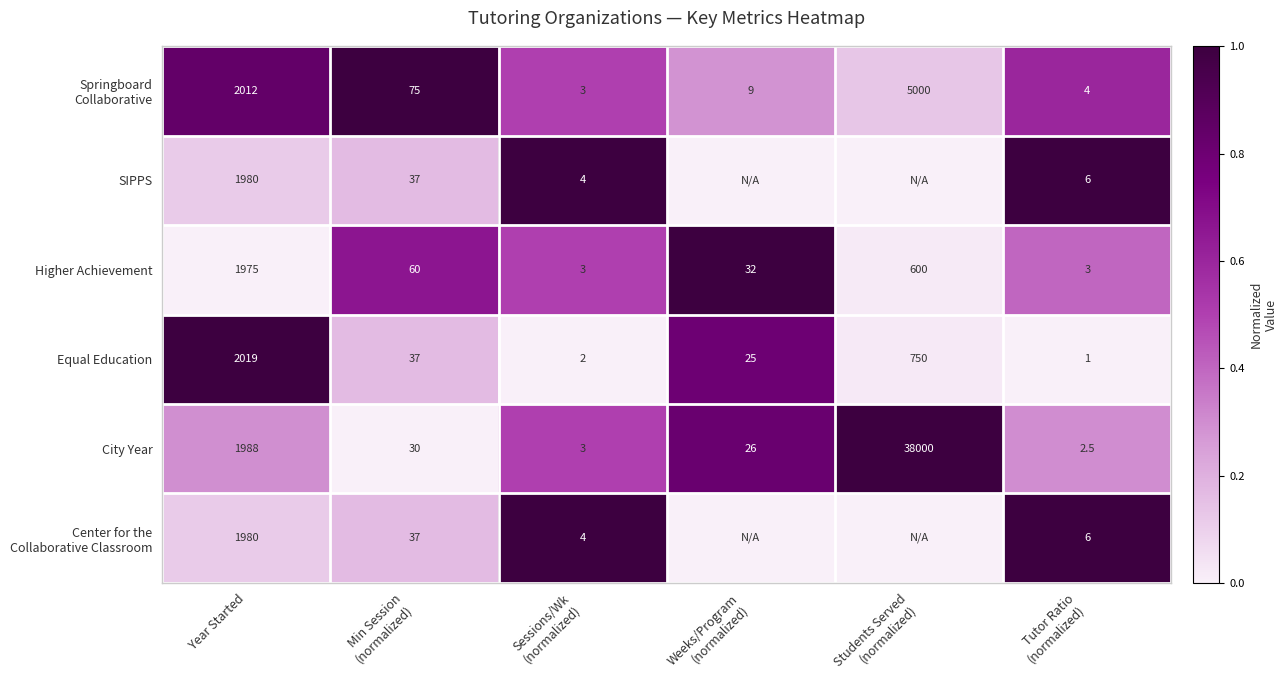

How many series are shown in this chart?

6